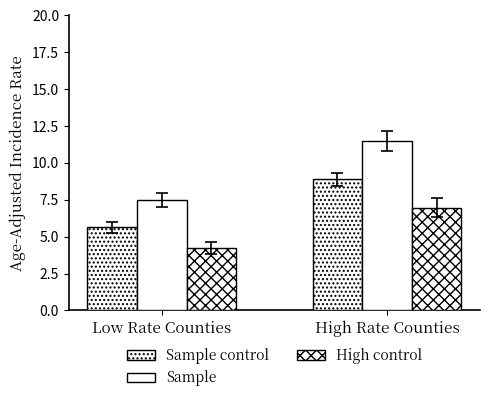

At which category does the chart reach its minimum across all series?

Low Rate Counties